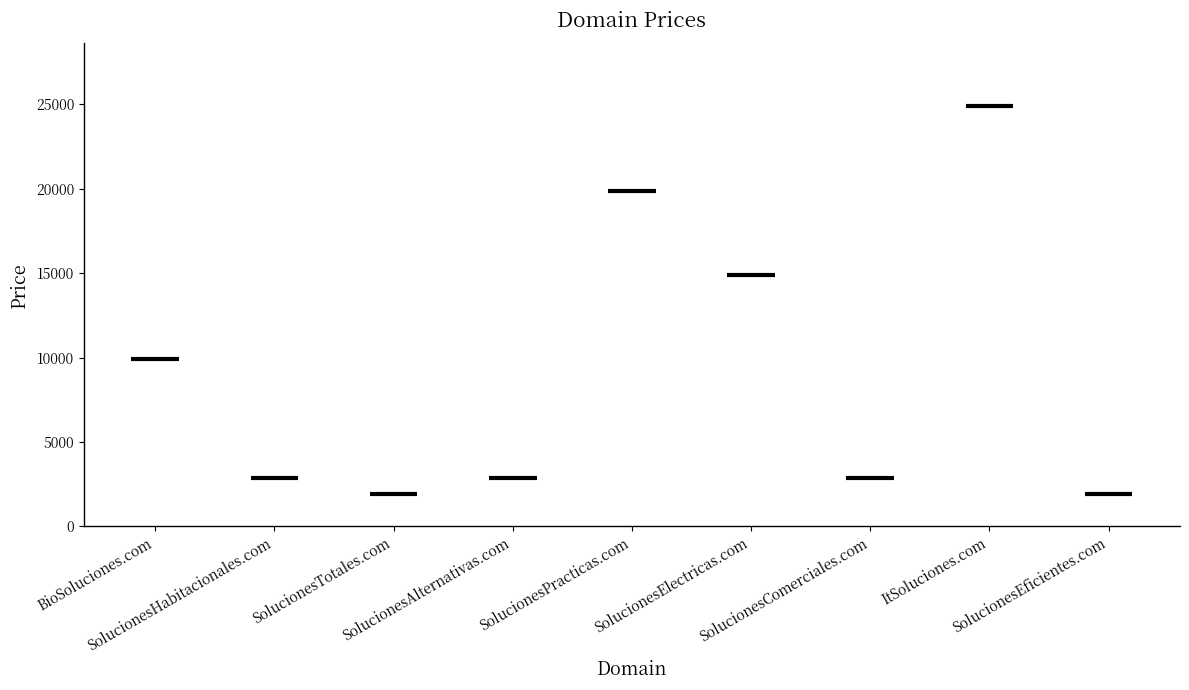

Reading left to right, extract all data points from this chart.

9888	2888	1888	2888	19888	14888	2888	24888	1888